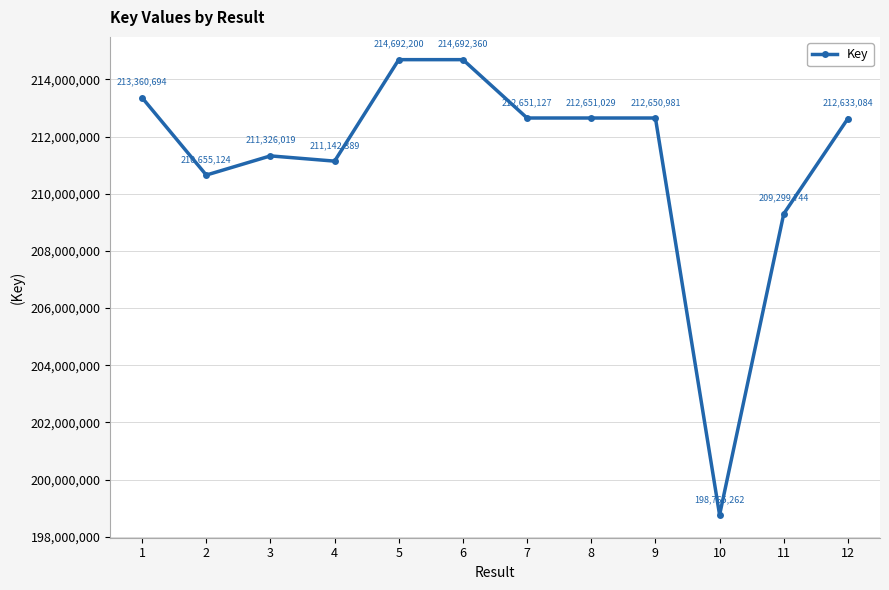

Reading left to right, what are all the values shown in this chart?

1=213360694	2=210655124	3=211326019	4=211142389	5=214692200	6=214692360	7=212651127	8=212651029	9=212650981	10=198765262	11=209299744	12=212633084